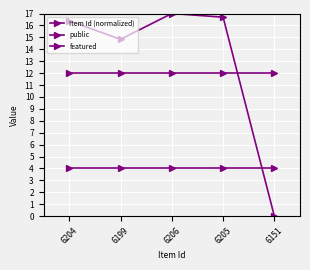

Reading left to right, extract all data points from this chart.

Item Id (normalized): 6204=16.4	6199=14.8	6206=17.0	6205=16.7	6151=0.0
public: 6204=12.0	6199=12.0	6206=12.0	6205=12.0	6151=12.0
featured: 6204=4.0	6199=4.0	6206=4.0	6205=4.0	6151=4.0